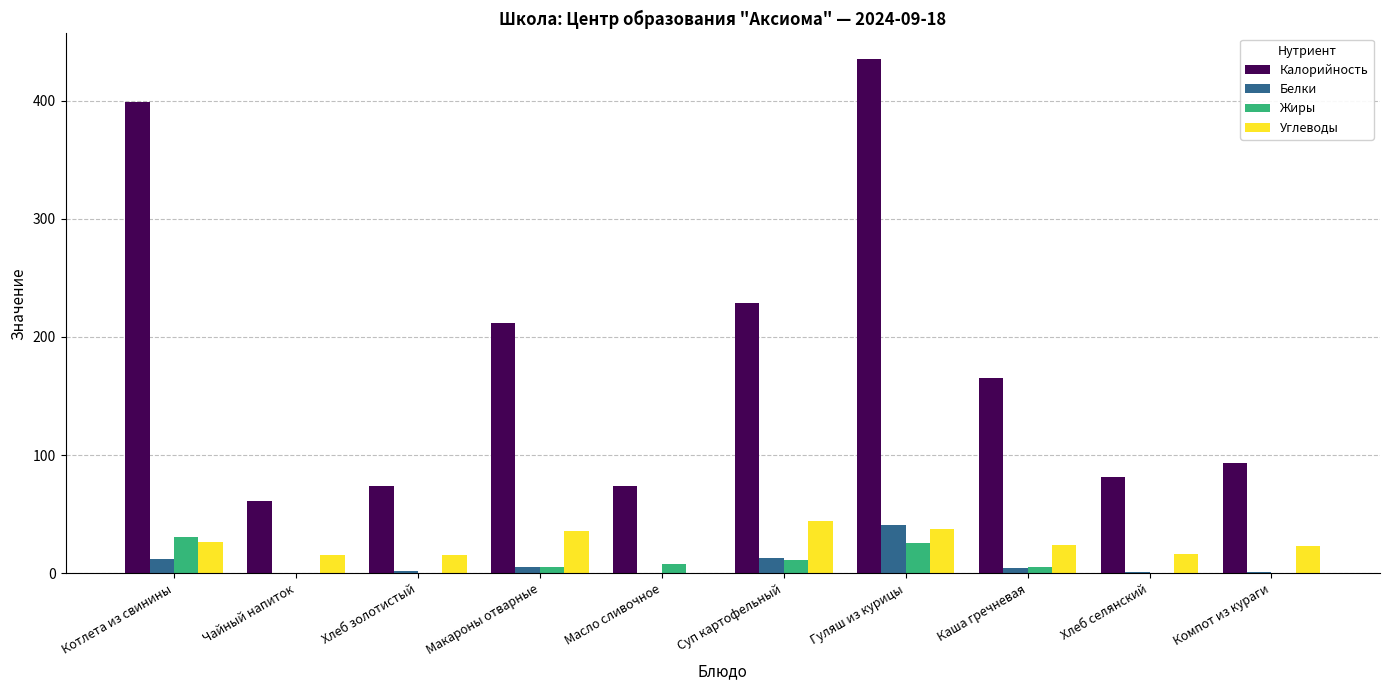

Are the bars grouped side by side (vs. stacked)?

Yes